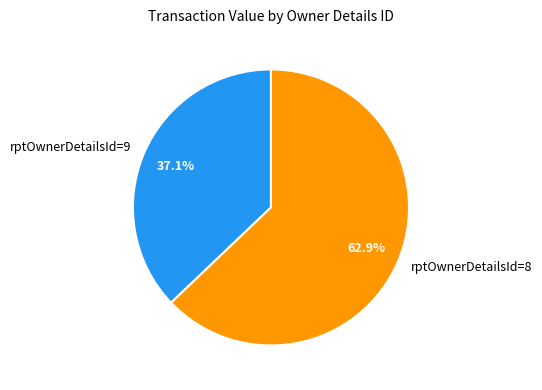

To the nearest percent, what portion does rptOwnerDetailsId=9 represent?

37%